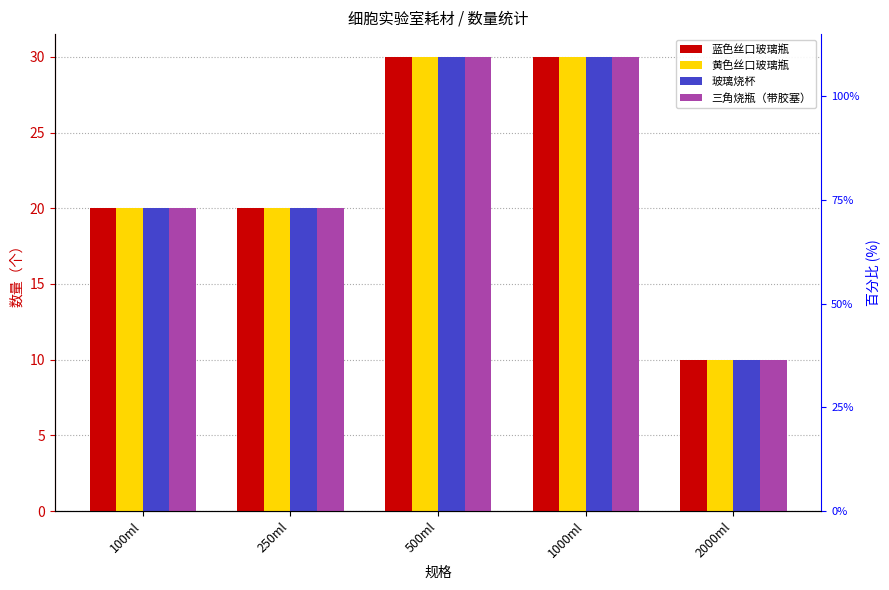

What is the average value of the 蓝色丝口玻璃瓶 series?

22